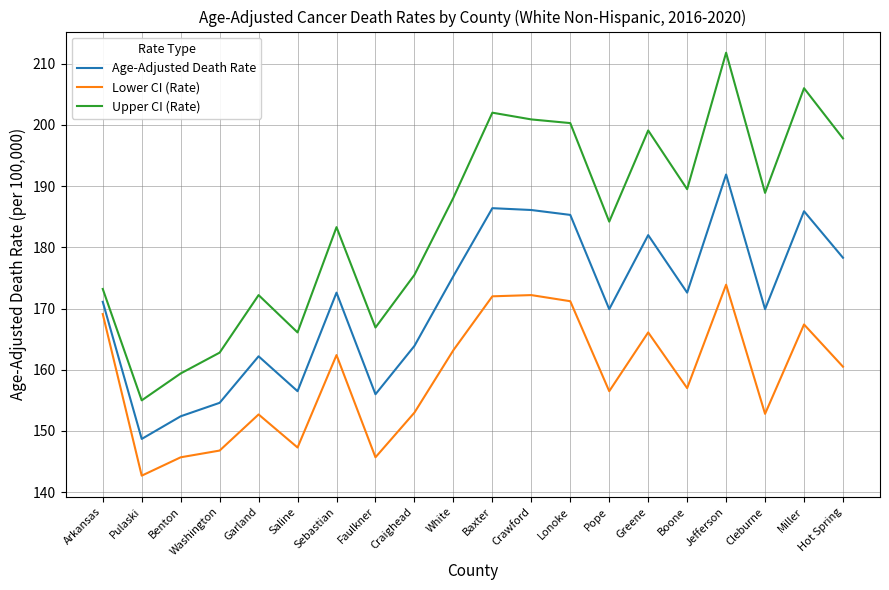

In Age-Adjusted Death Rate, how many points are lower than both neighbors (excluding endpoints)?

6